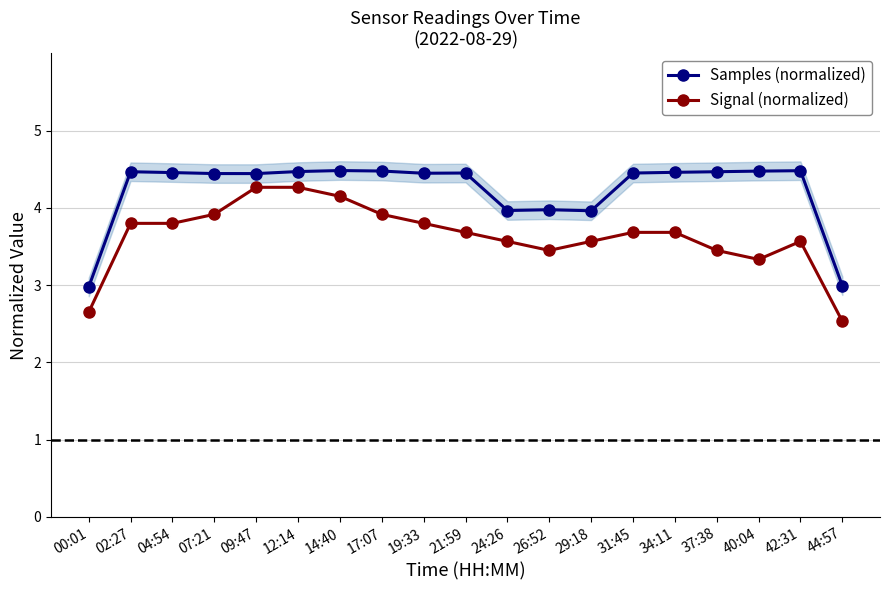

Between 19:33 and 24:26, which series saw the biggest shift?

Samples (normalized)